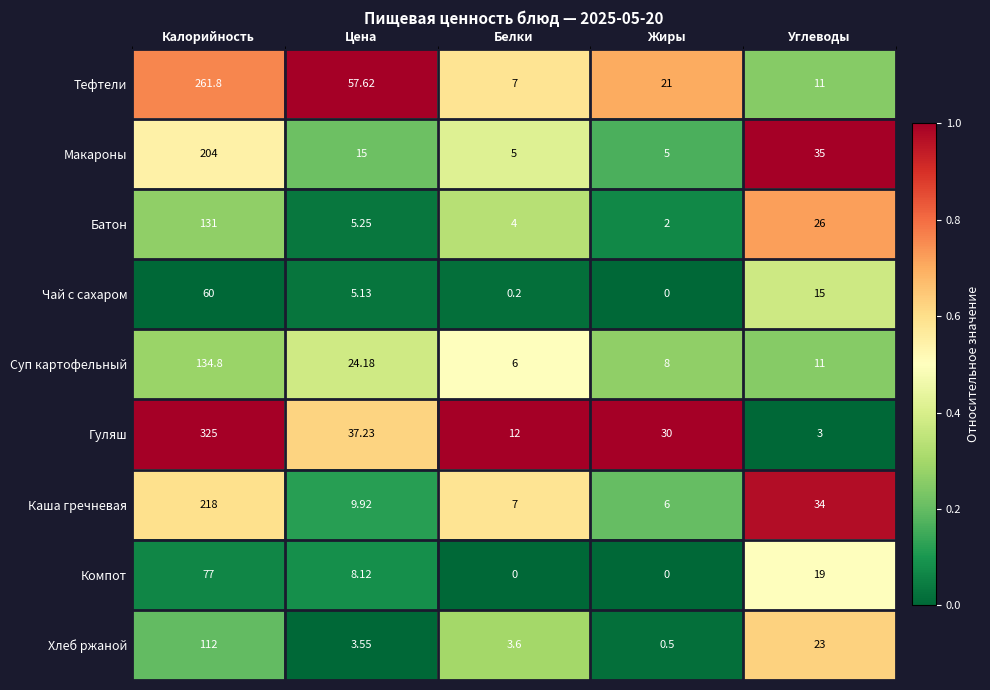

At which label is Суп картофельный closest to 70?

Цена